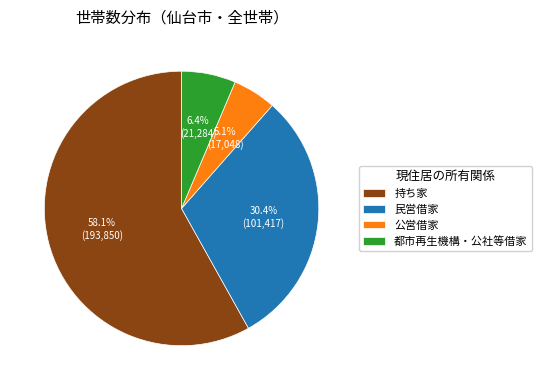

Rank the categories by value from lowest to highest.

公営借家, 都市再生機構・公社等借家, 民営借家, 持ち家